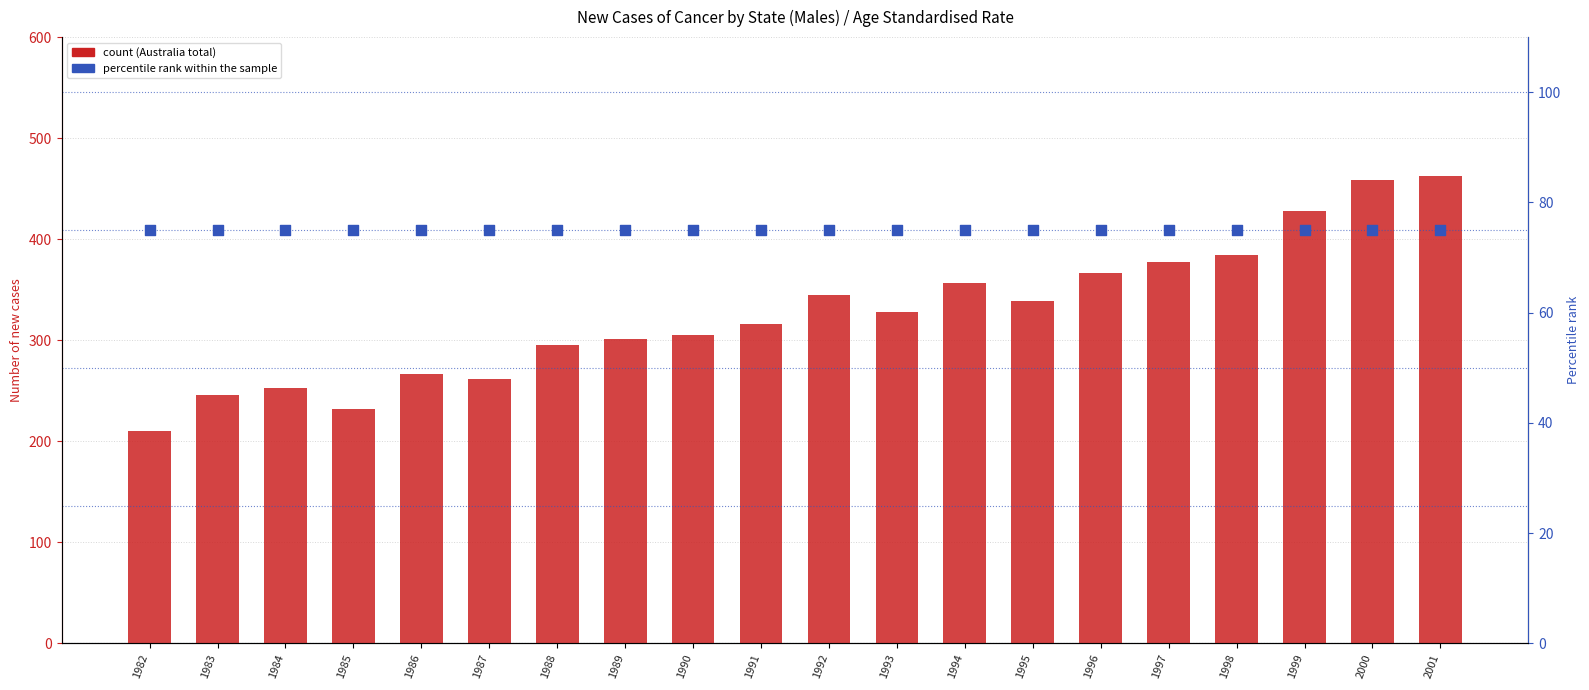

Which series has the largest Y range (max minus min)?

Australia (total)